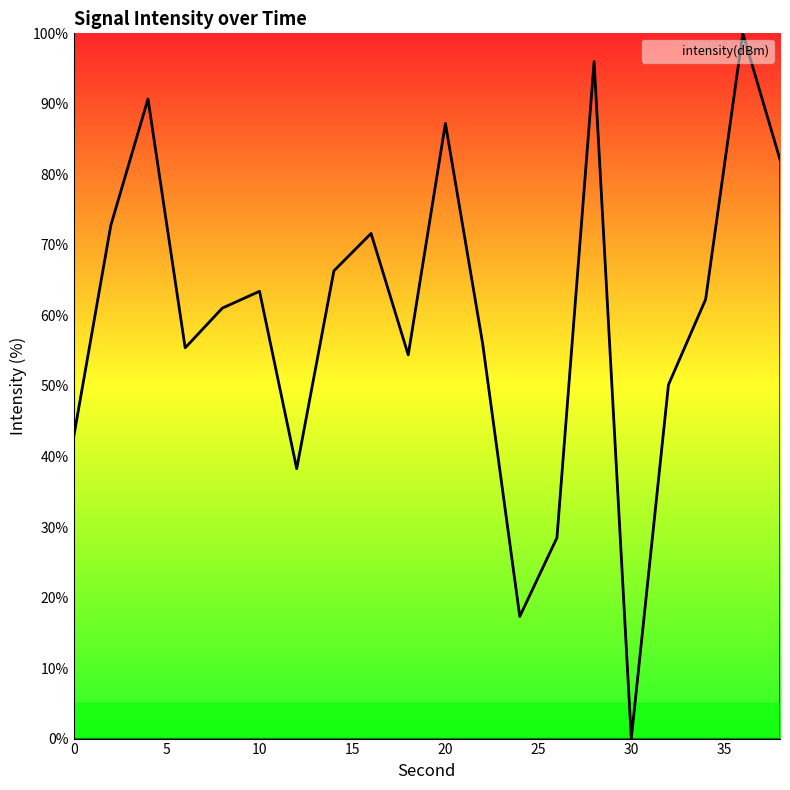

What is the greatest value displayed?

100.0